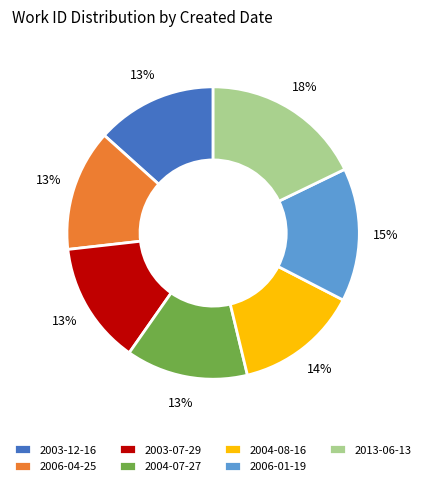

What percentage is the 2004-07-27 slice, to the nearest percent?

13%